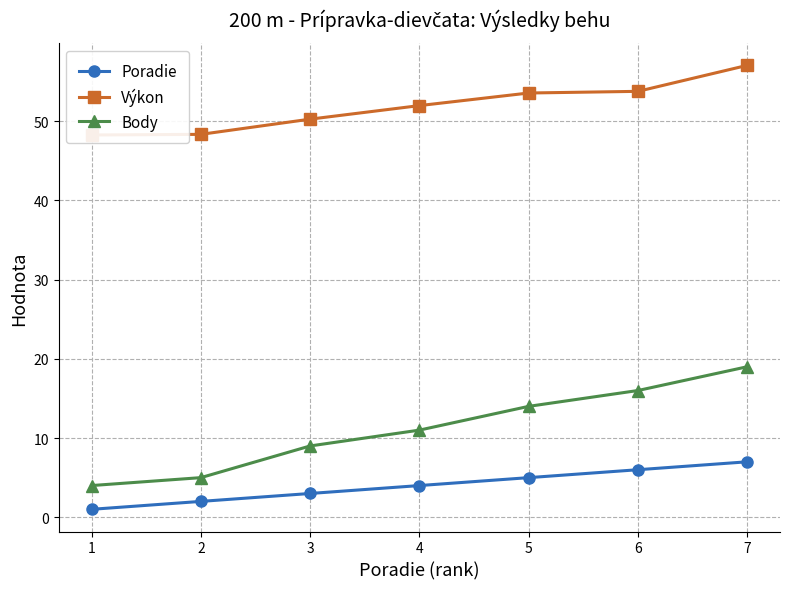

At which label does Body reach its peak?

7